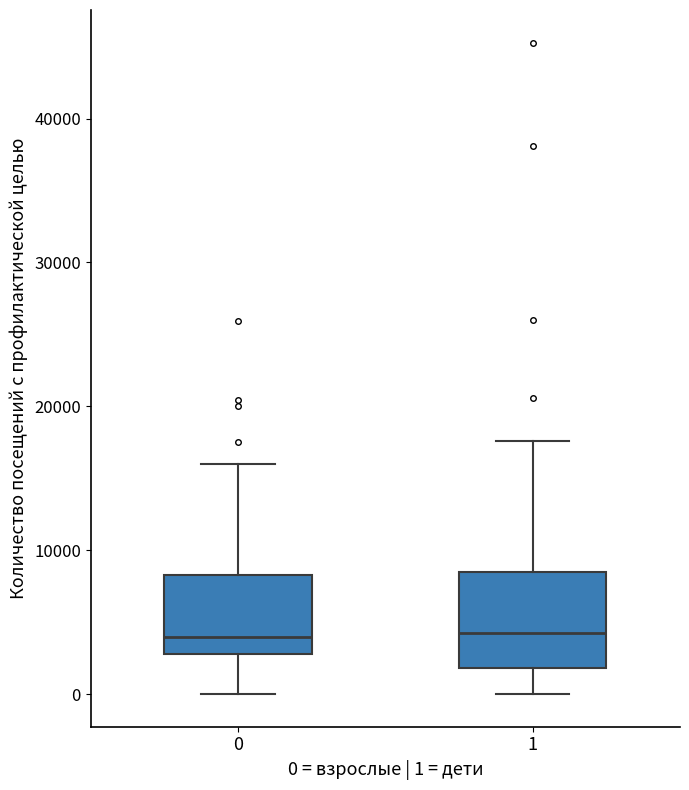

Reading left to right, transcribe this box plot: for each box, give where its median line is, the range the box spans, and where its two whiskers end, as read against the y-axis. The values are not printed on the chart, so give them approximately, as read against the axis.

0: median 4000, box 3000 to 8000, whiskers 0 to 16000
1: median 4000, box 2000 to 9000, whiskers 0 to 18000